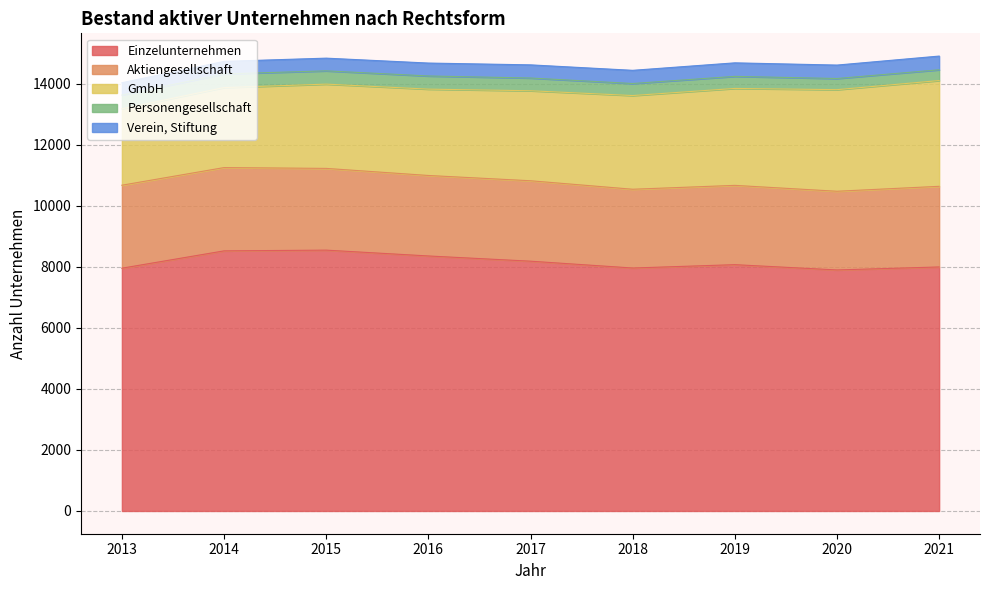

After their last crossing, which series has the higher values: Aktiengesellschaft or GmbH?

GmbH